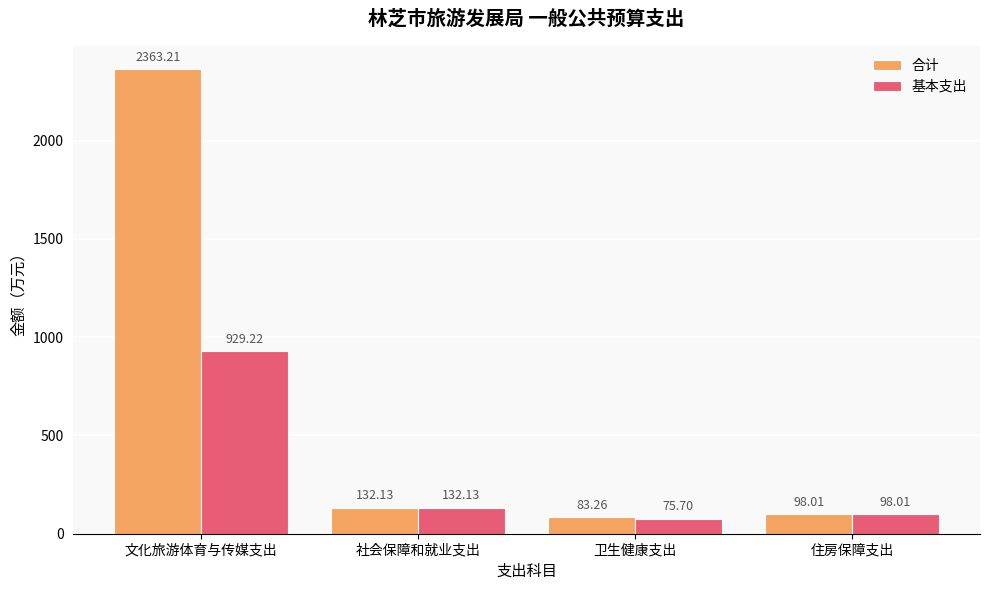

What is the value of the 合计 bar at the 4th from the left?

98.0